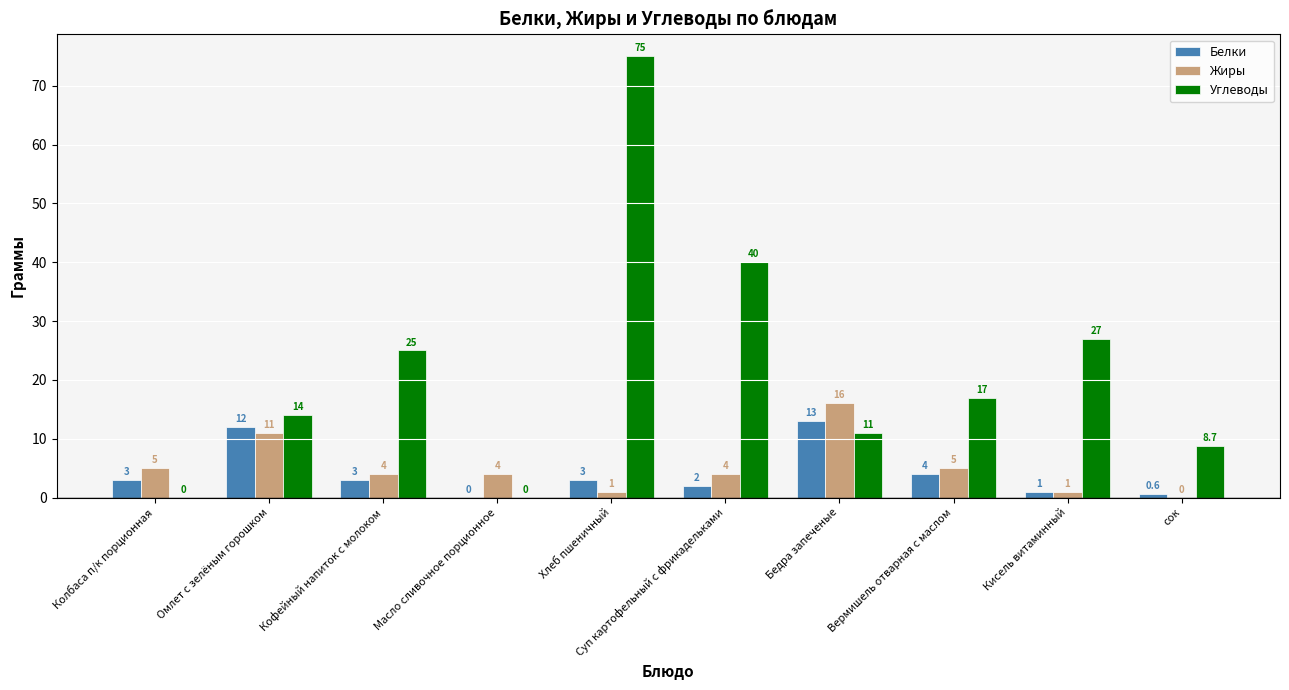

What is the sum of all Жиры values?

51.0